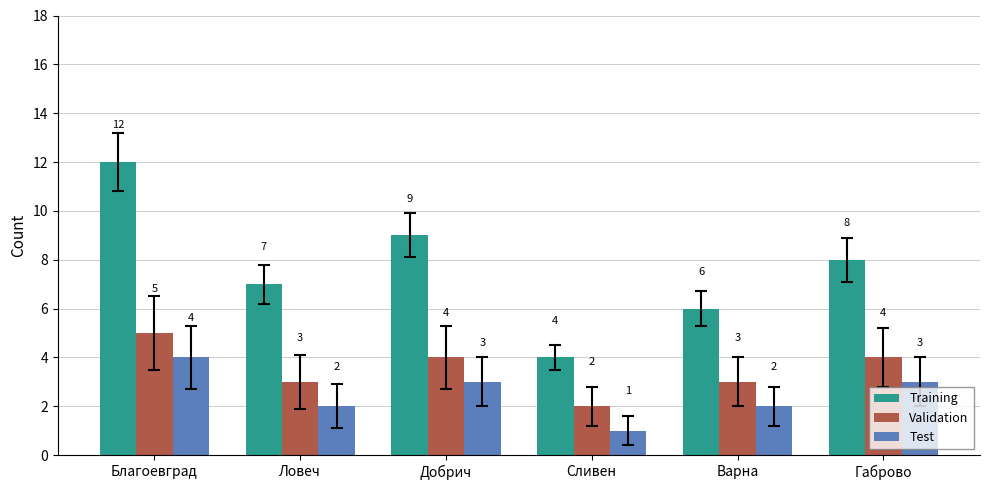

What is the sum of all Training values?

46